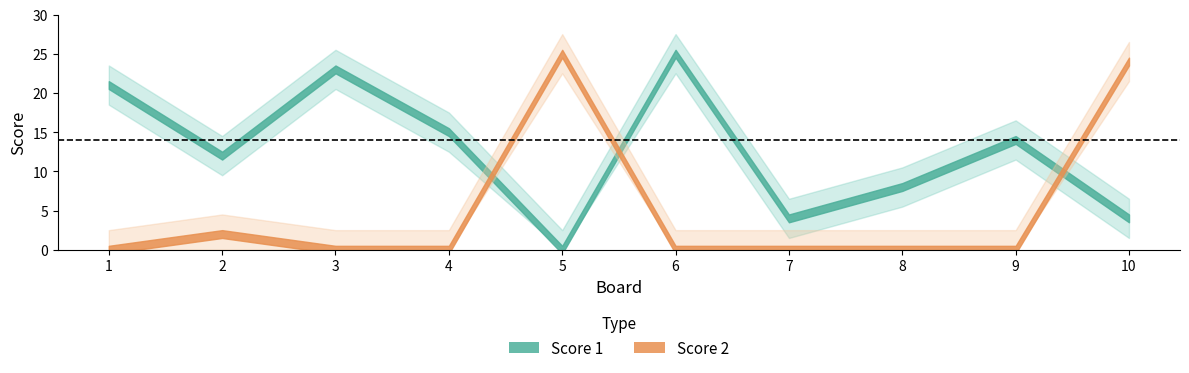

Which series has the largest total across all categories?

Score 1